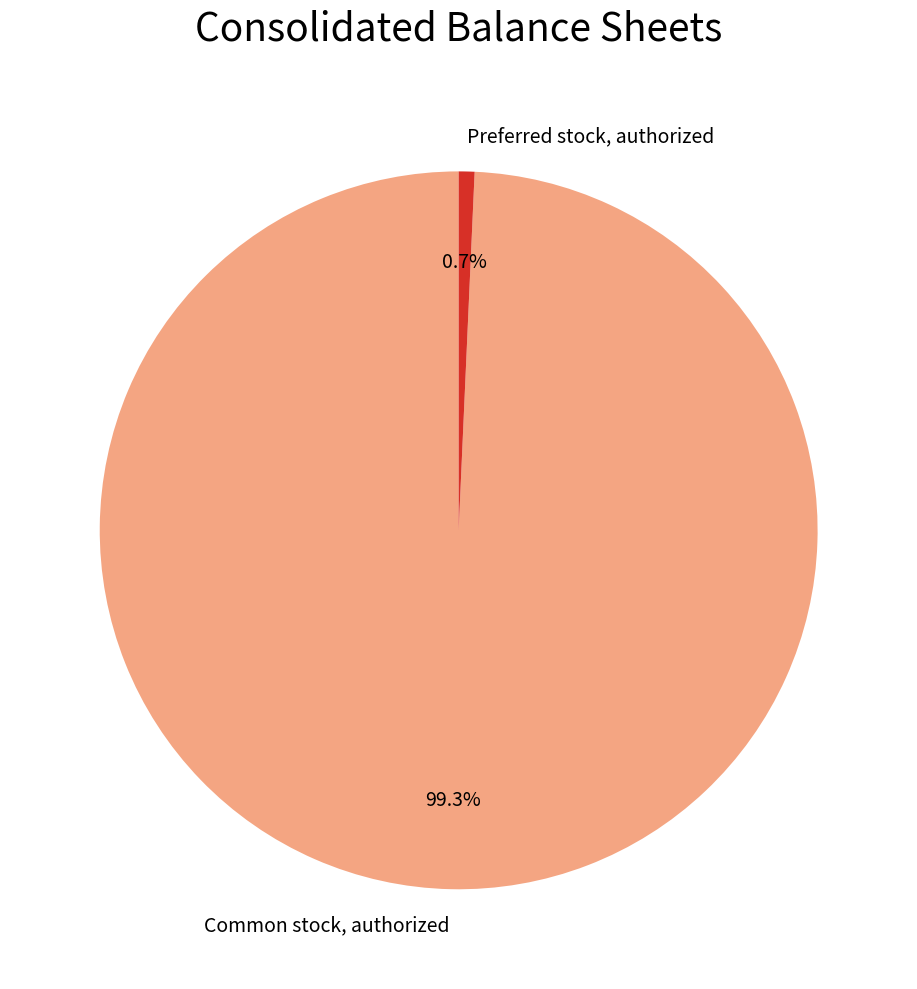

What percentage do Common stock, authorized and Preferred stock, authorized together represent?

100.0%